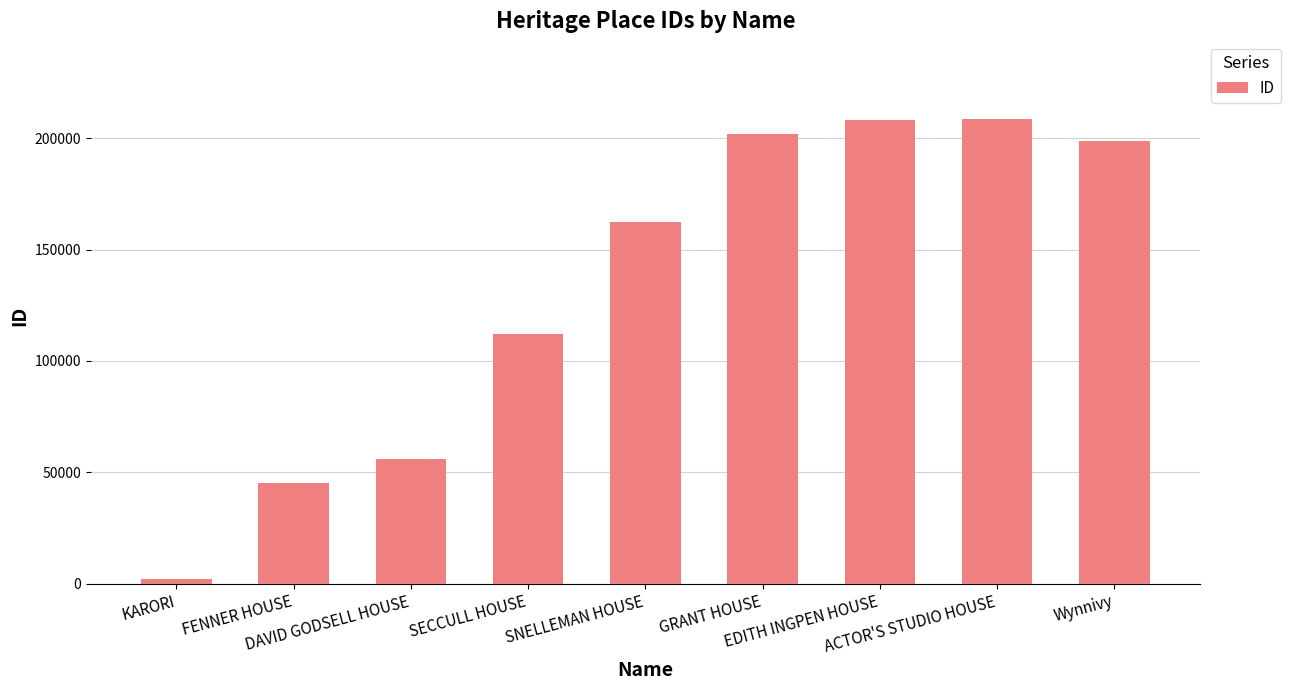

What is the difference between the maximum and minimum values?

206864